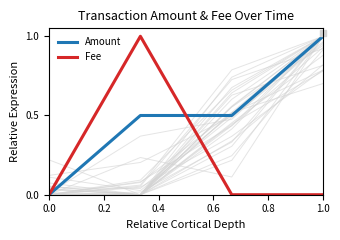

True or false: Amount has a value of 0.0 at 0.0.

True